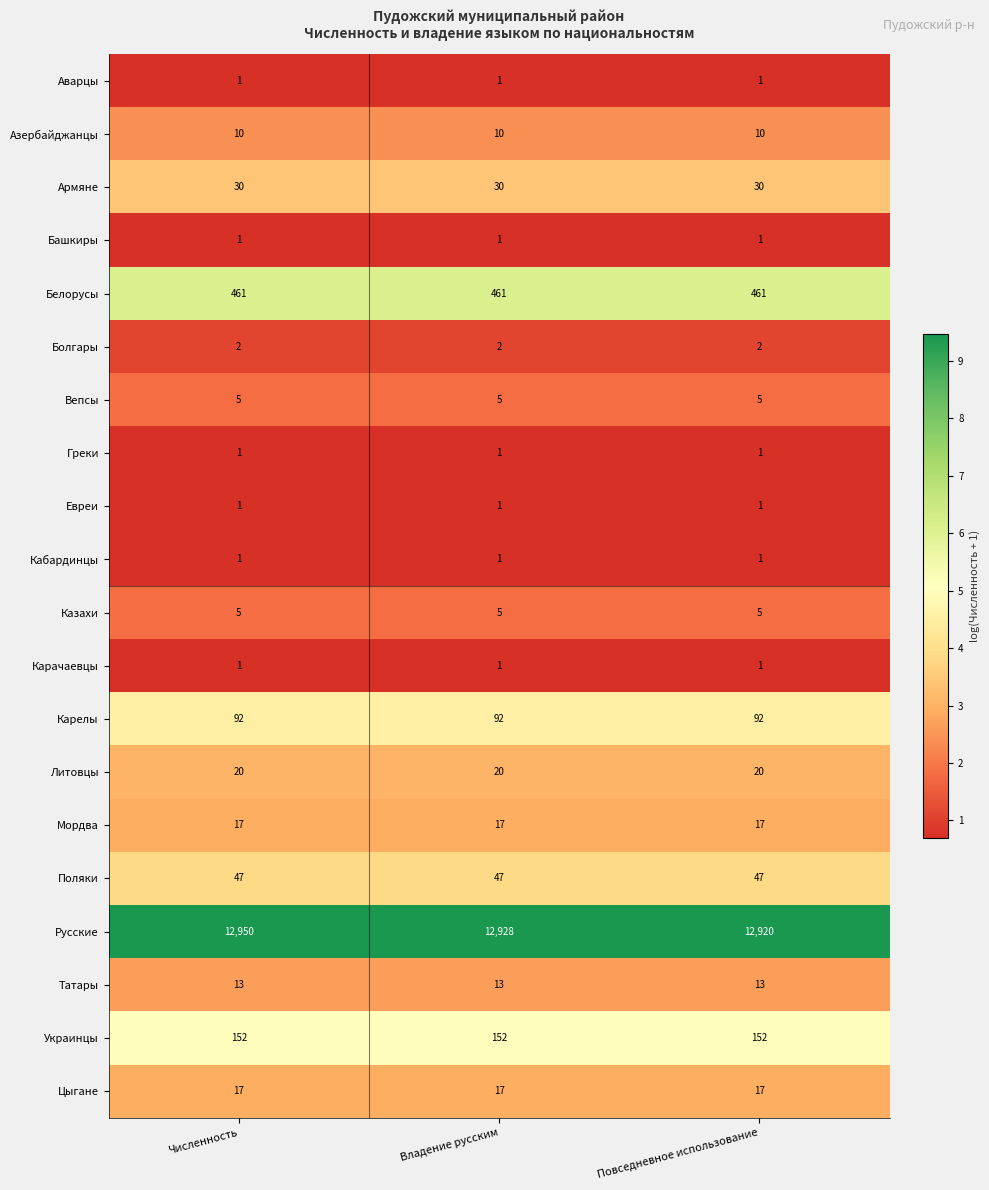

At how many categories does at least one series exceed 8126?

3